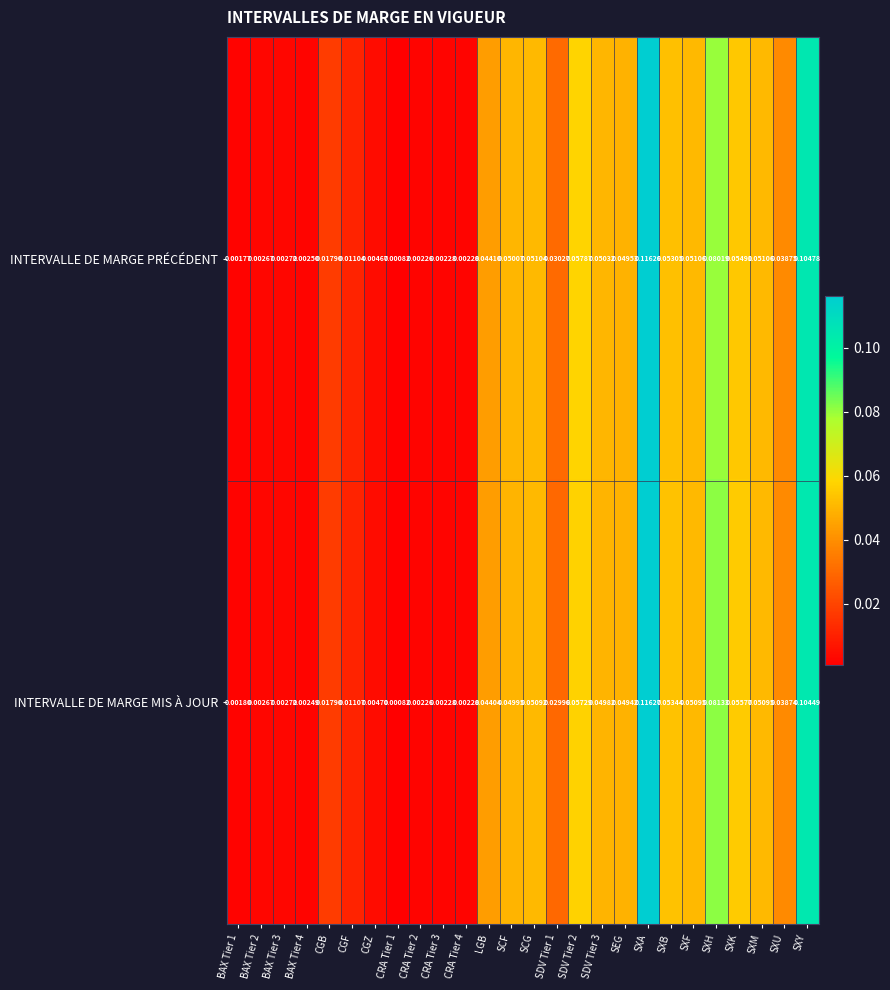

Rank the series by their average value, from lowest to highest.

INTERVALLE DE MARGE PRÉCÉDENT, INTERVALLE DE MARGE MIS À JOUR